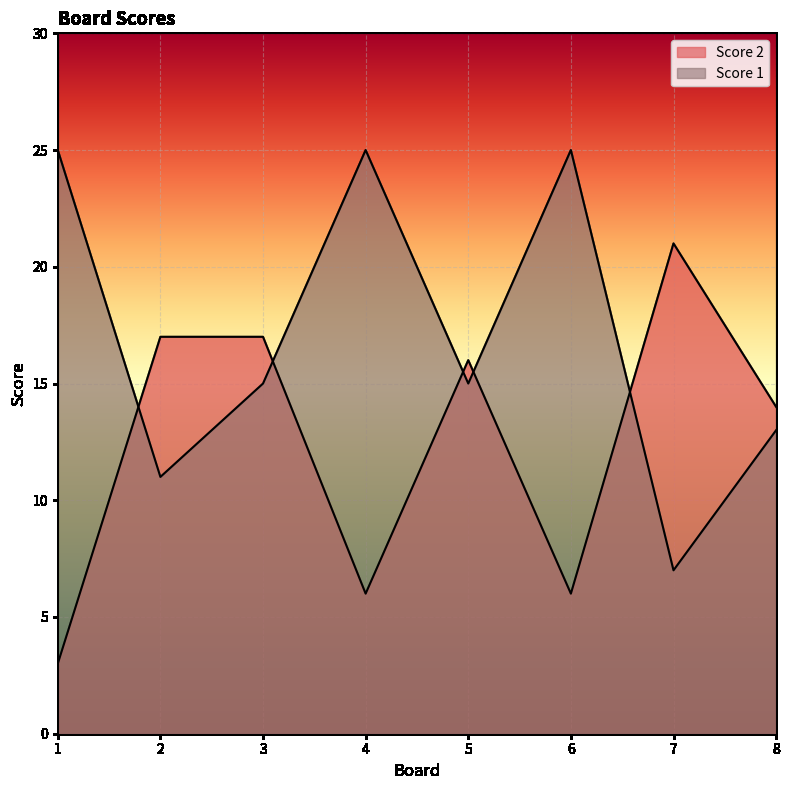

What is the value of the Score 1 point at the 7th from the left?

7